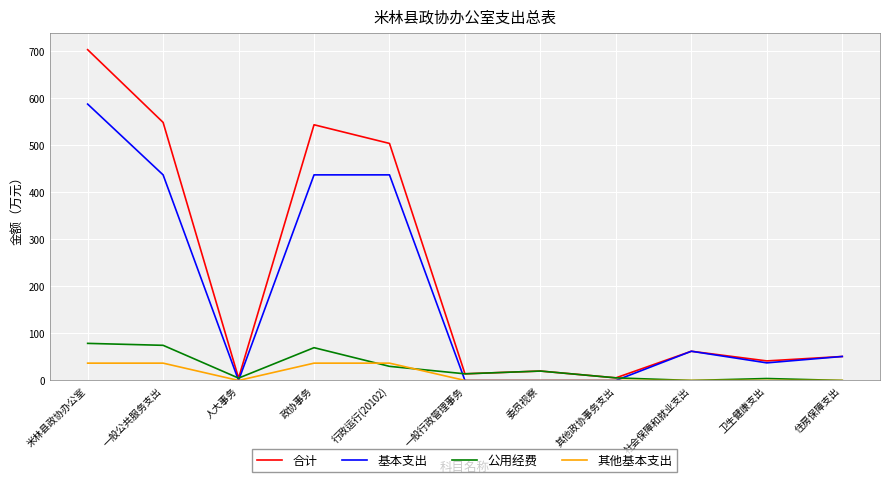

Where is 公用经费 nearest to the value 39?

行政运行(20102)